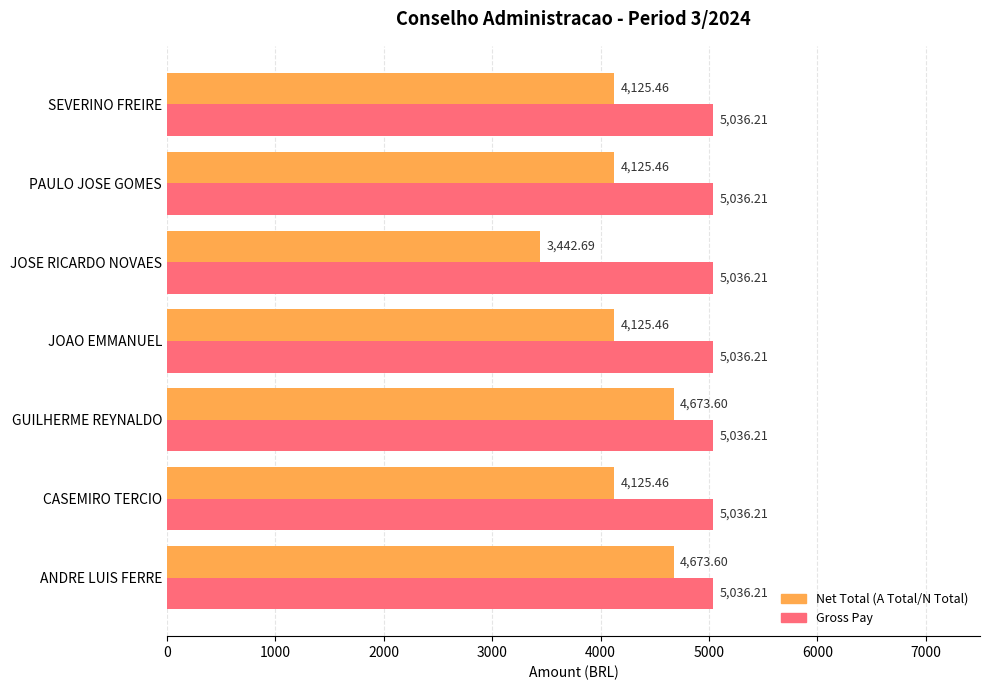

What is the sum of all Gross Pay values?

35253.5